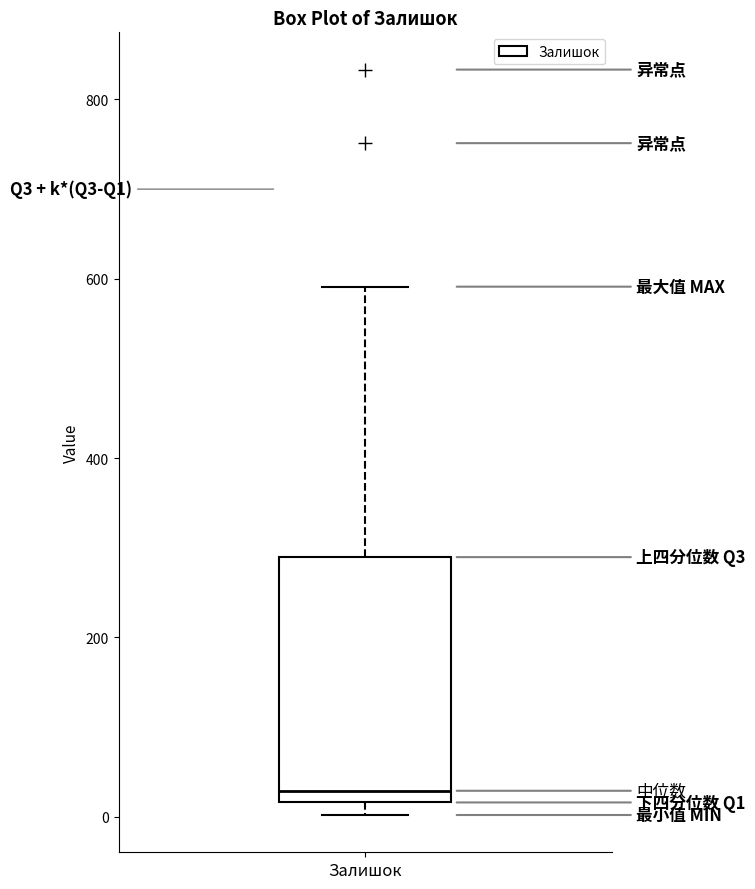

Read this box plot against the y-axis: the position of the median line, the range covered by the box, and the ends of both whiskers. The values are not printed on the chart, so give them approximately, as read against the axis.

median 20 (just above the box's lower edge), box 20 to 280, whiskers 0 to 600